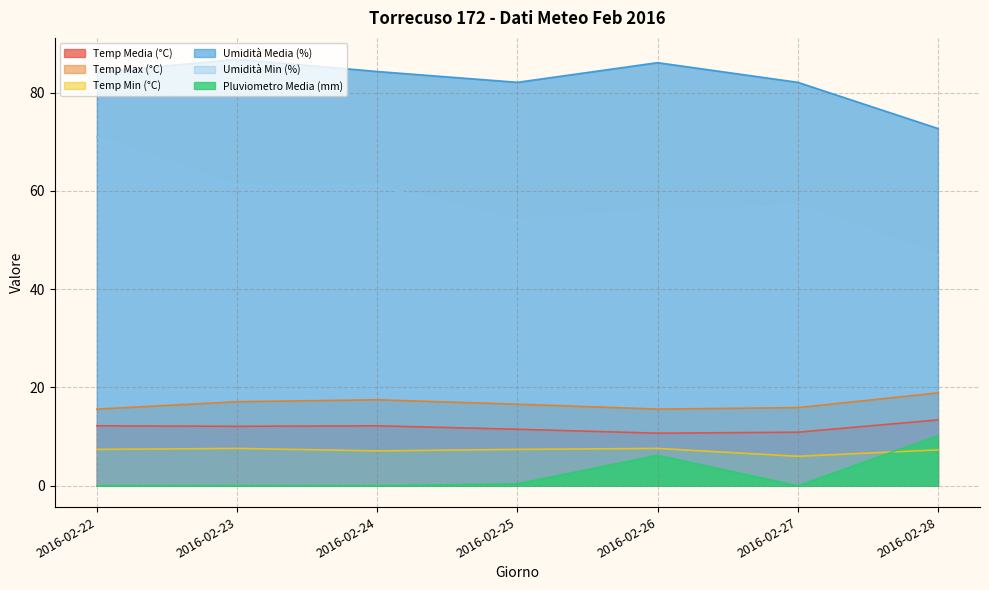

At which label is Pluviometro Media (mm) closest to 5?

2016-02-26